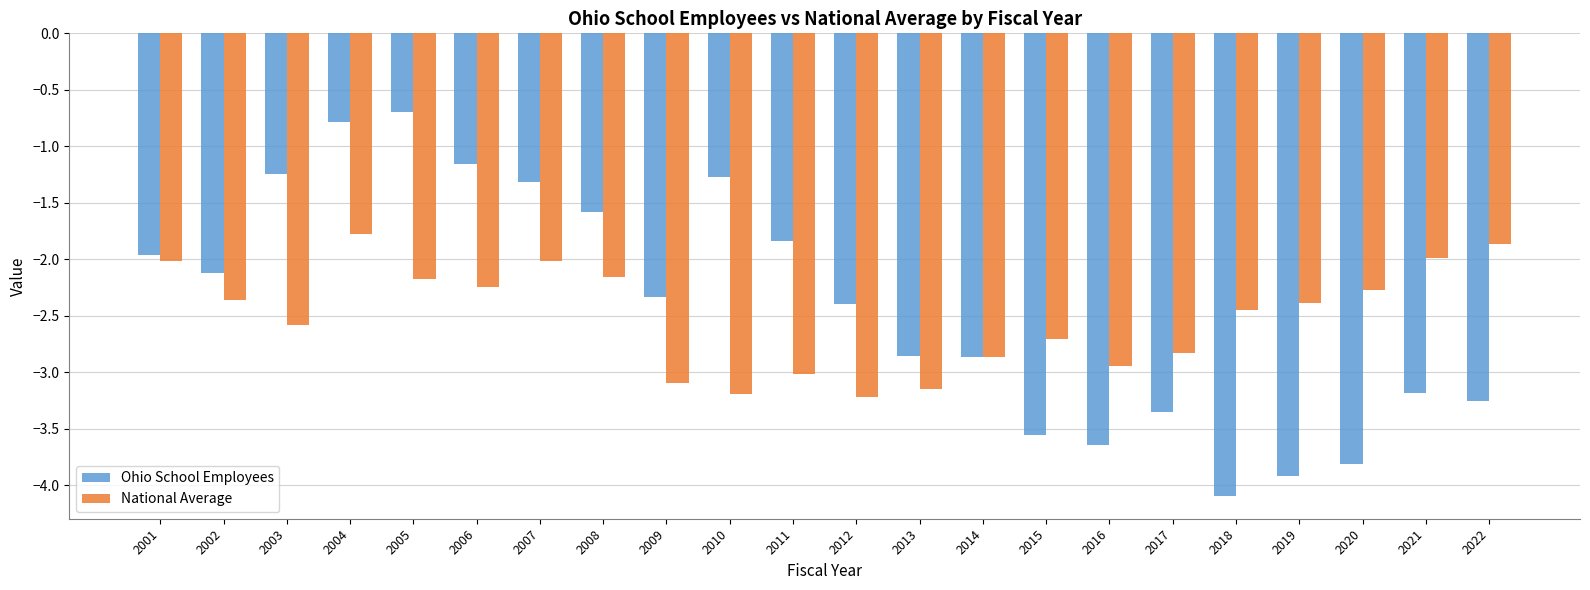

How many categories are shown in the chart?

22